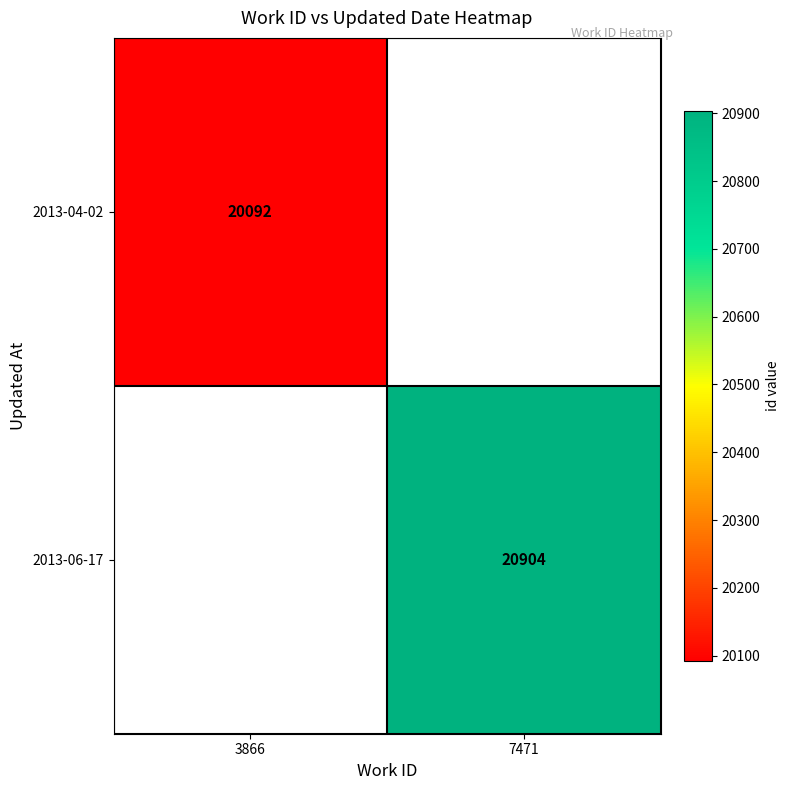

The value of 2013-06-17 at 7471 is 9185. True or false?

False